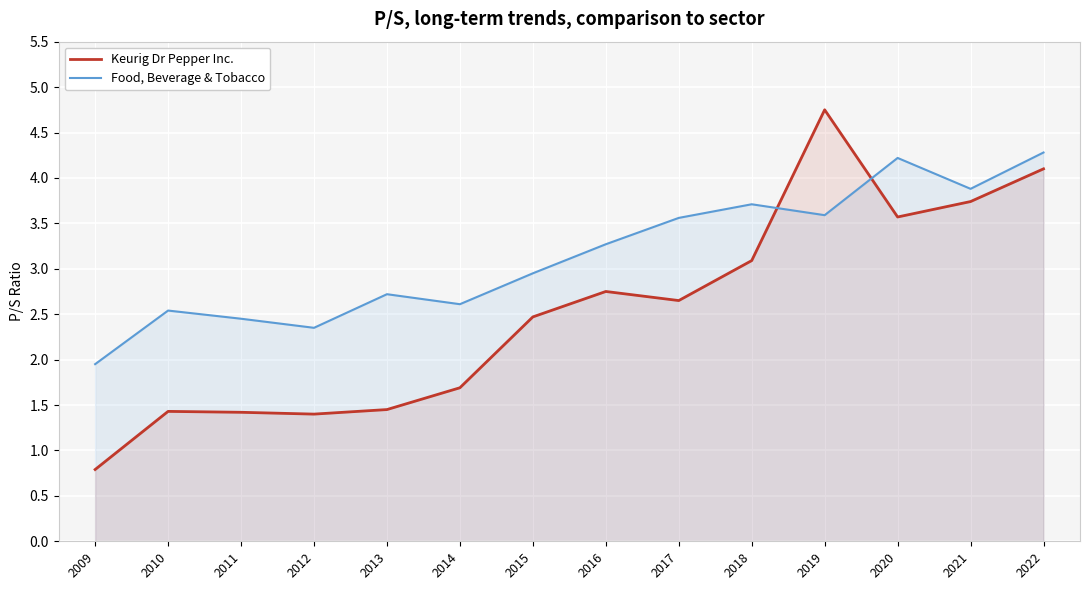

Which series ends up on top after the final intersection of Keurig Dr Pepper Inc. and Food, Beverage & Tobacco?

Food, Beverage & Tobacco